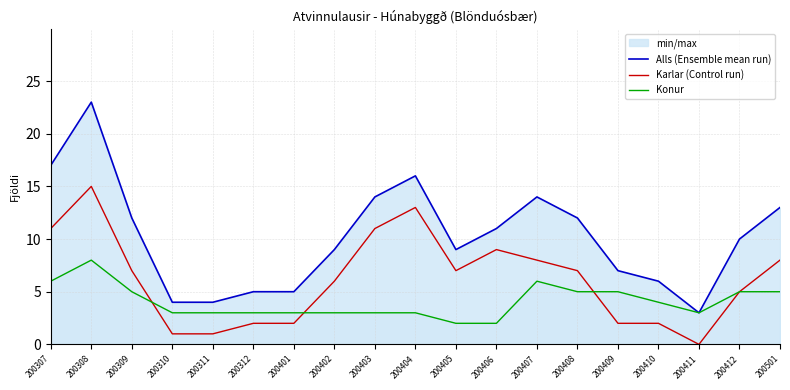

At which category does the chart reach its peak across all series?

200308